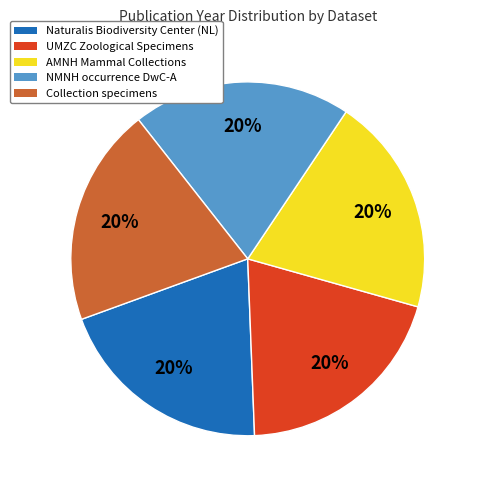

Do AMNH Mammal Collections and Collection specimens together represent more than half of the pie?

No